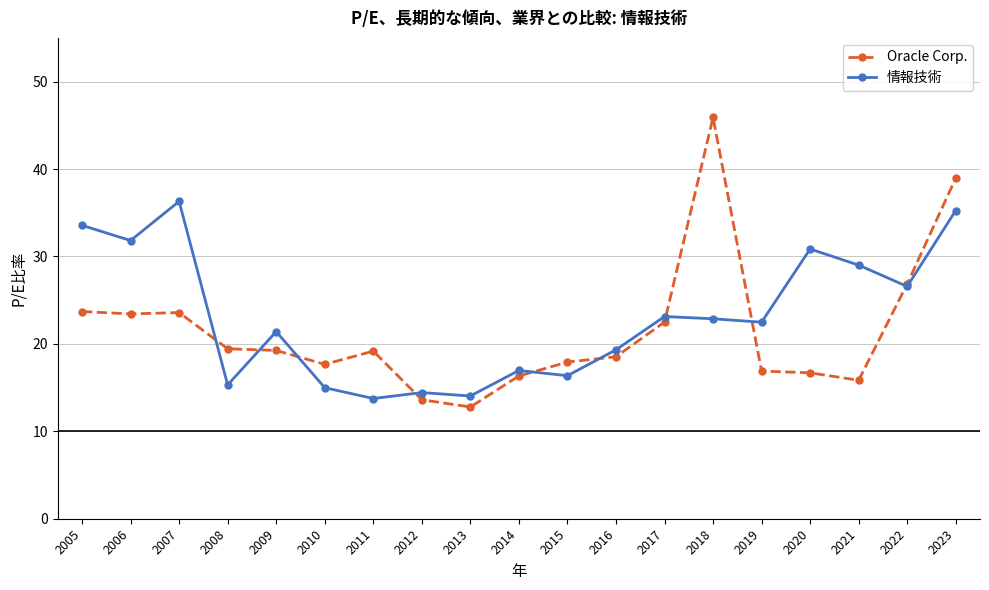

The value of Oracle Corp. at 2020 is 6.9. True or false?

False